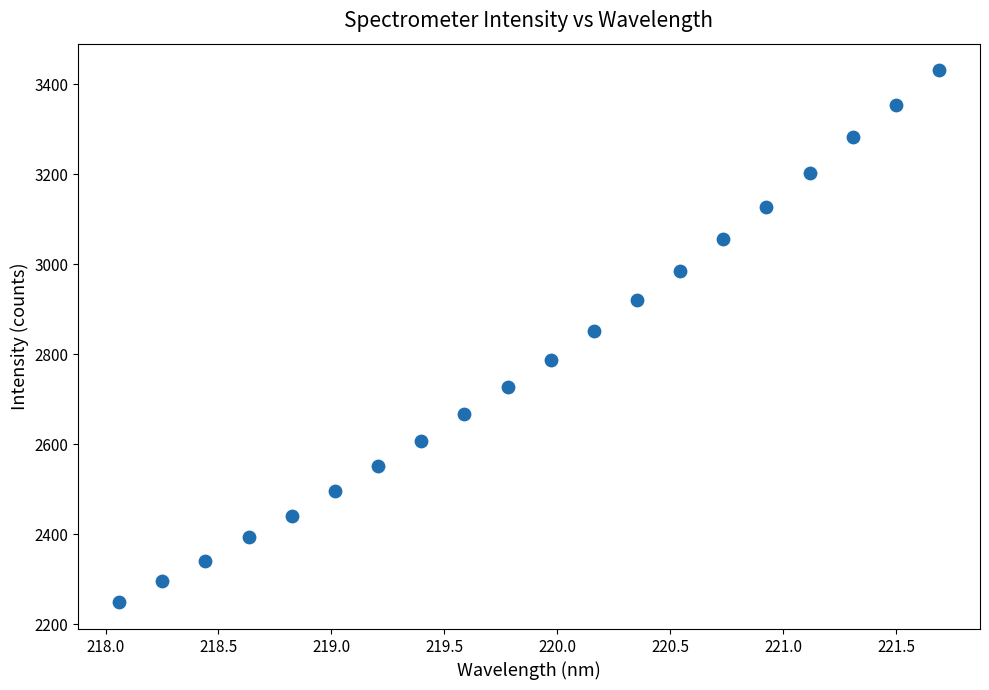

What is the range of X values (max minus min)?

3.6